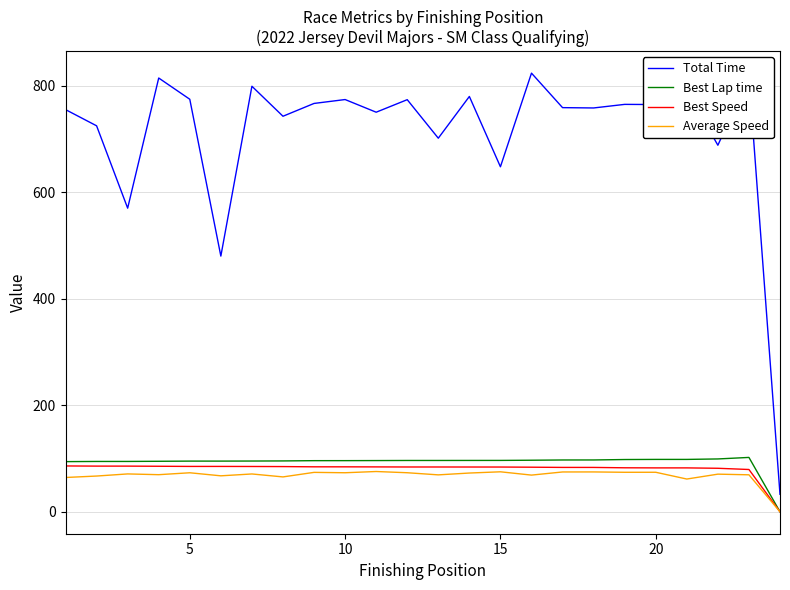

What is the maximum value for Best Lap time?

102.0